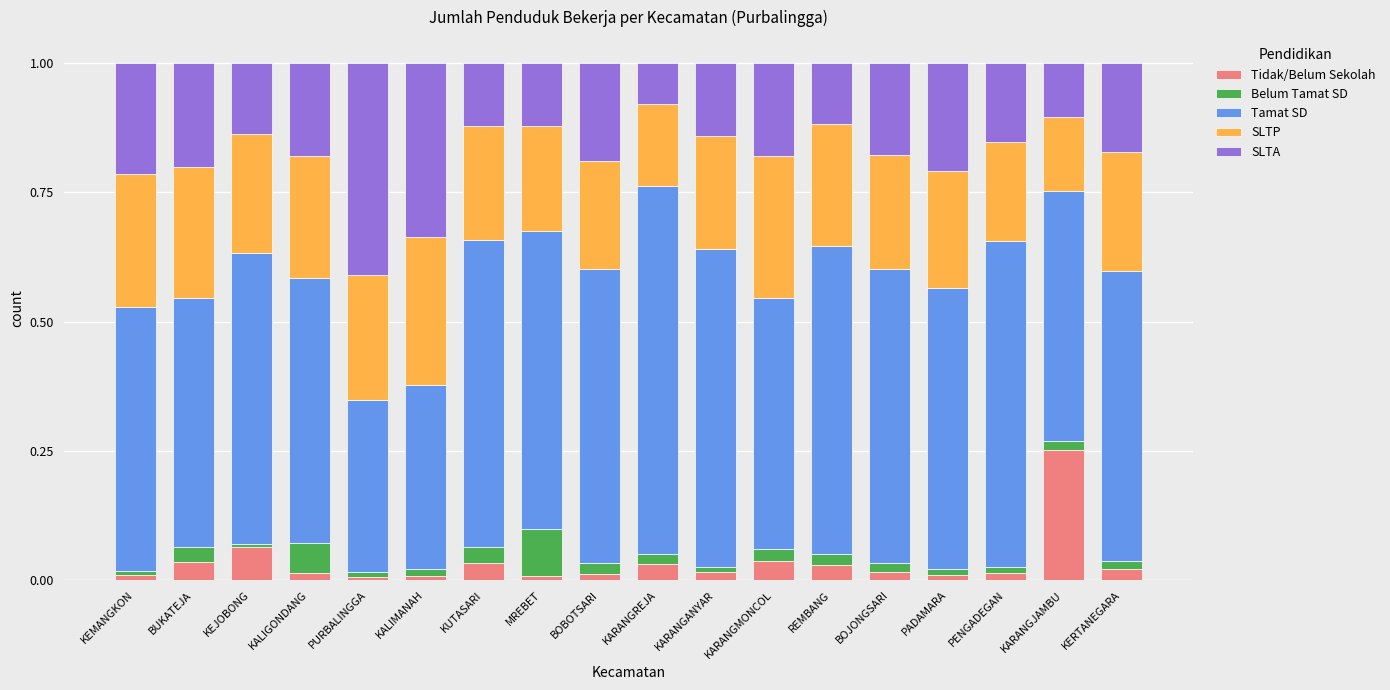

Count the number of data series in this chart.

5